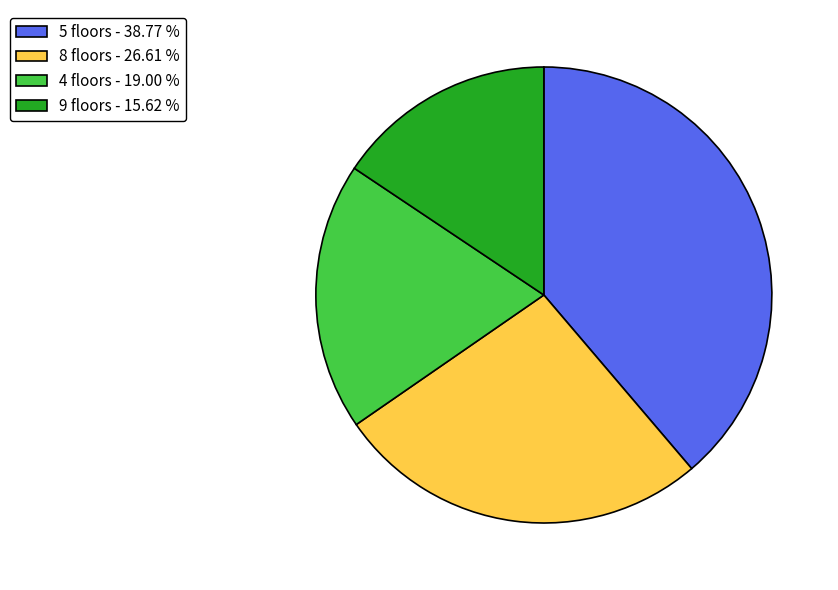

Which category has the smallest portion of the pie?

9 floors - 15.62 %